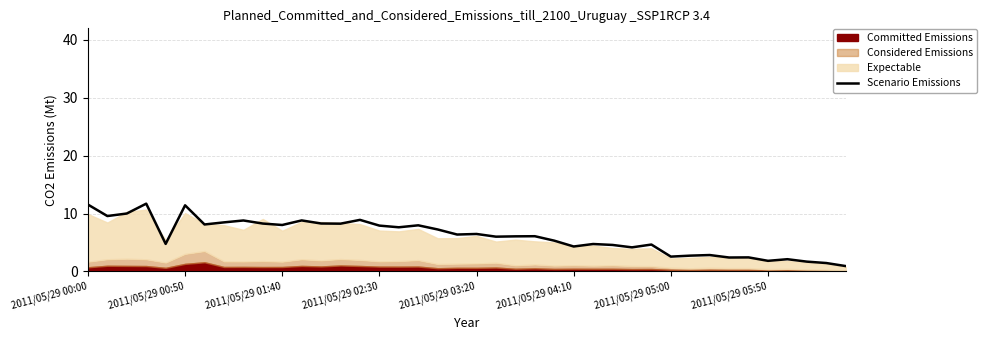

True or false: the data shows 1.5 at 32.

False